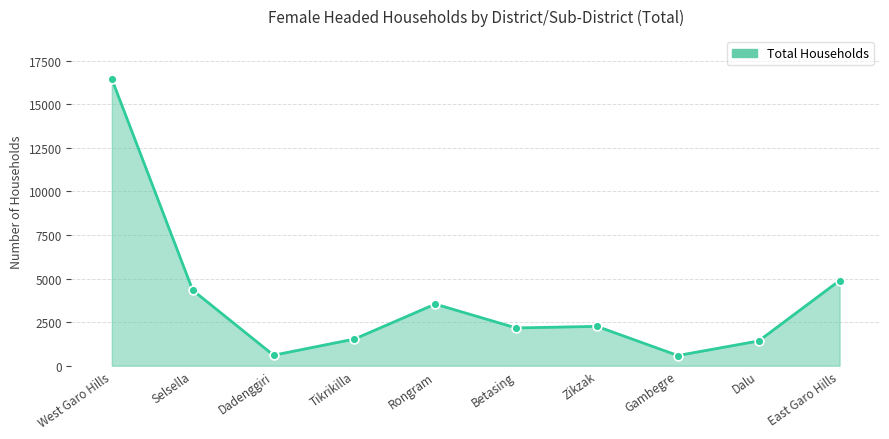

Approximately how many times larger is the value at Tikrikilla compared to Betasing?

0.7